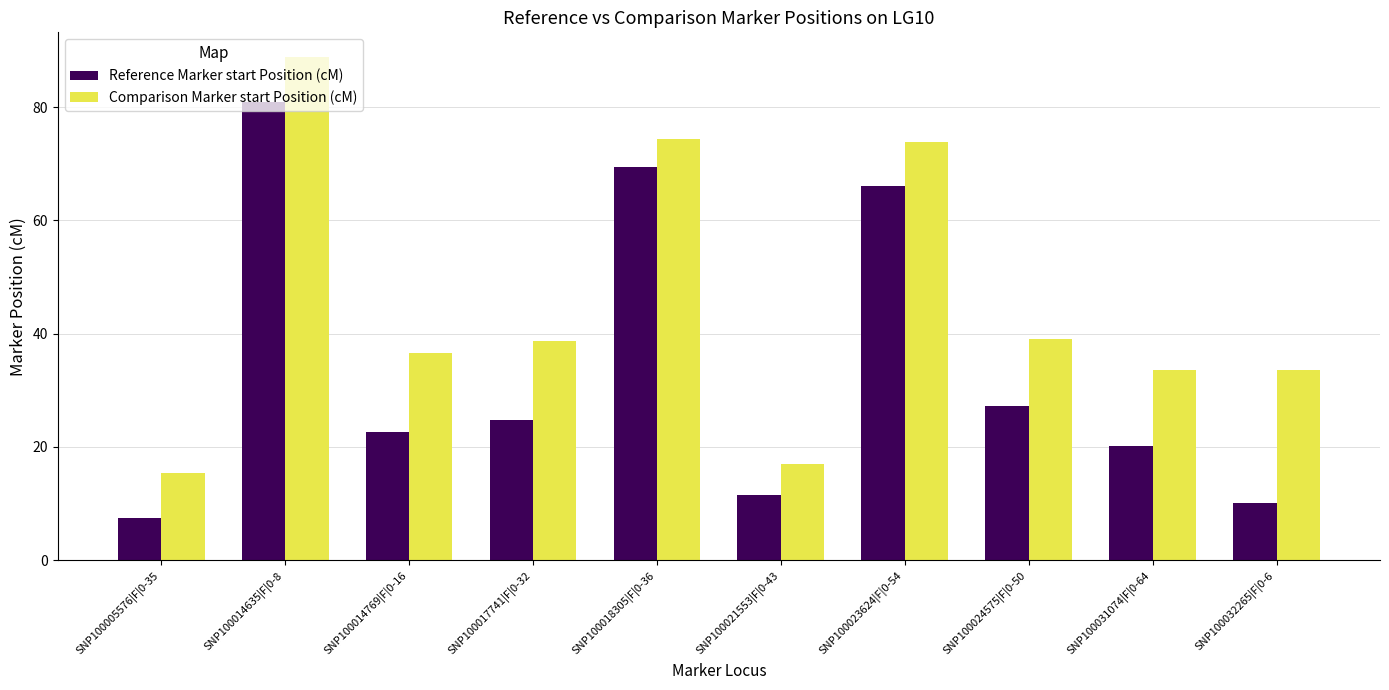

At how many categories does at least one series exceed 72?

3